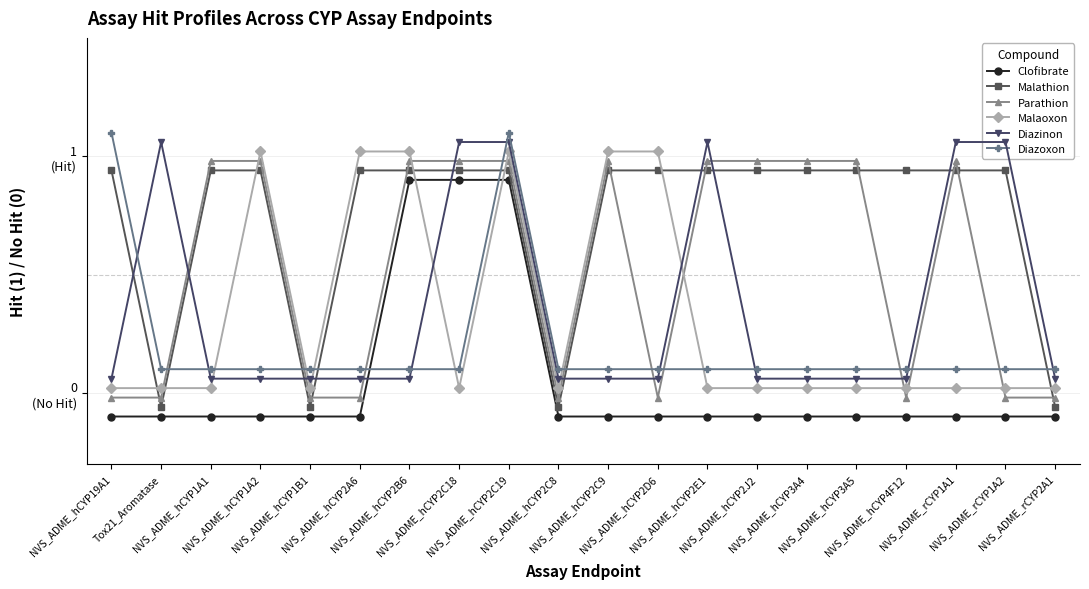

What is the value of the Malathion point at the 12th from the left?

0.9